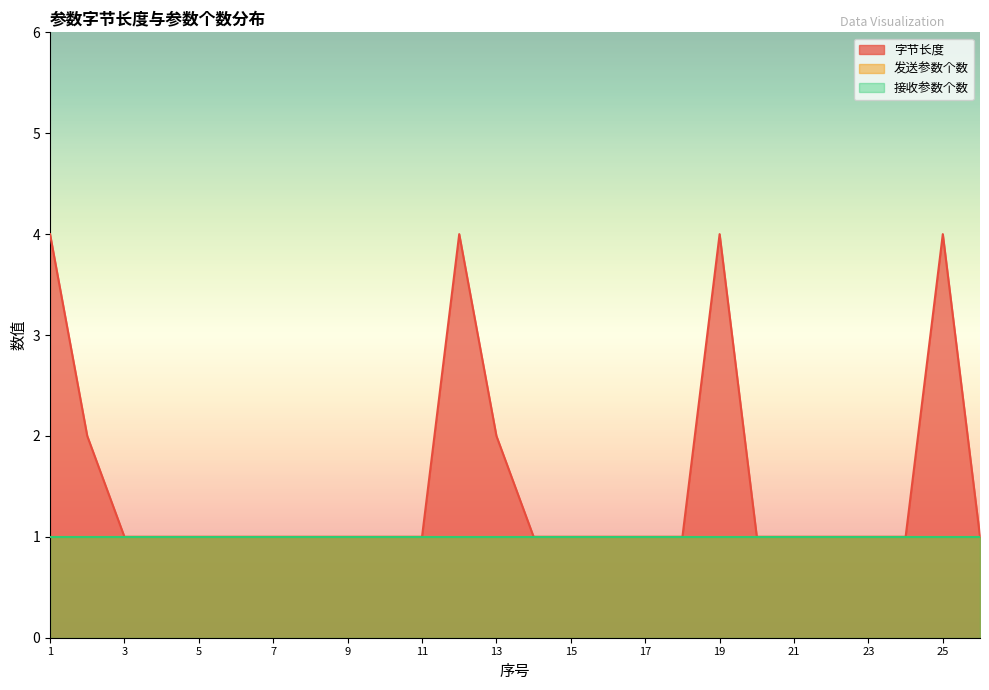

What is the lowest value of the 接收参数个数 series?

1